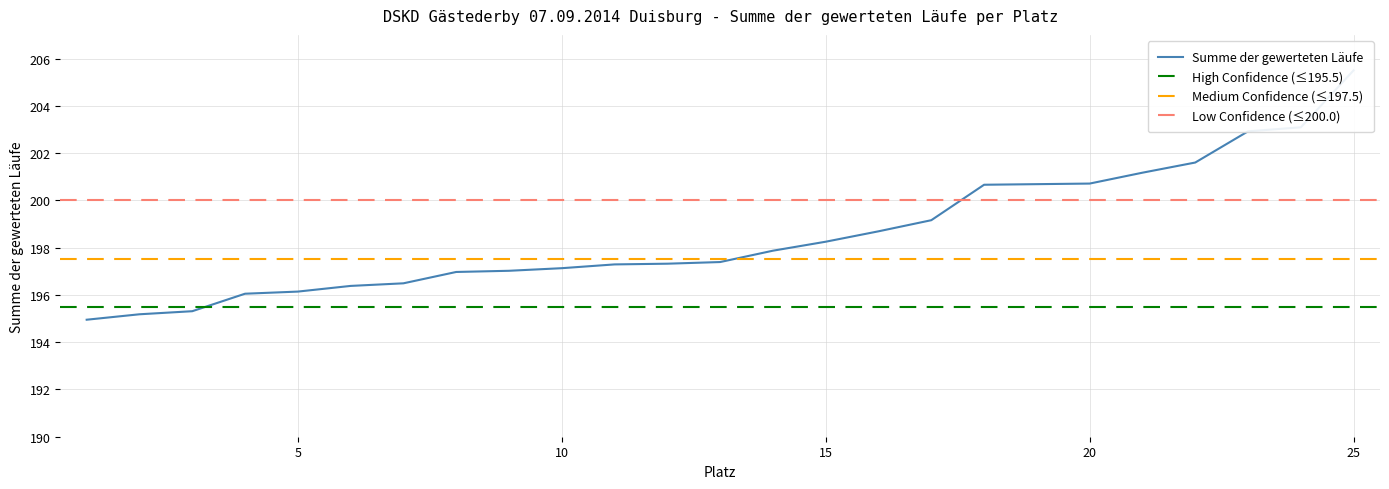

What is the change in value from 11 to 14?

+0.6